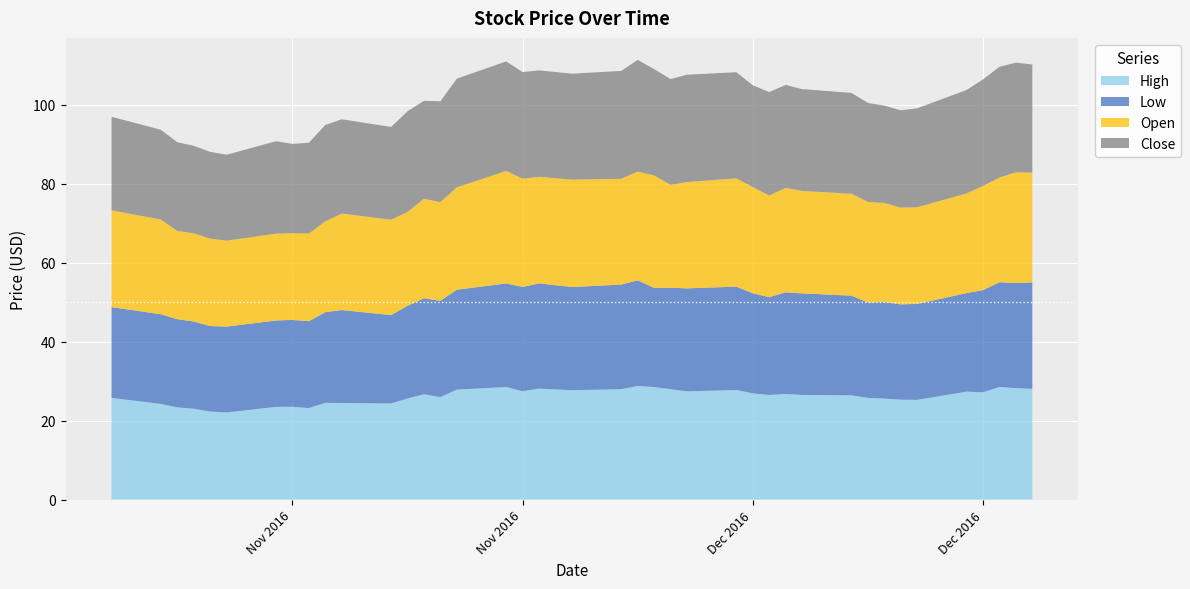

Reading left to right, extract all data points from this chart.

High: 2016-10-28=25.8	2016-10-31=24.2	2016-11-01=23.3	2016-11-02=23.0	2016-11-03=22.3	2016-11-04=22.1	2016-11-07=23.5	2016-11-08=23.5	2016-11-09=23.2	2016-11-10=24.5	2016-11-11=24.4	2016-11-14=24.3	2016-11-15=25.6	2016-11-16=26.7	2016-11-17=25.9	2016-11-18=27.9	2016-11-21=28.5	2016-11-22=27.4	2016-11-23=28.1	2016-11-25=27.7	2016-11-28=28.0	2016-11-29=28.8	2016-11-30=28.5	2016-12-01=27.9	2016-12-02=27.4	2016-12-05=27.8	2016-12-06=26.9	2016-12-07=26.5	2016-12-08=26.7	2016-12-09=26.5	2016-12-12=26.4	2016-12-13=25.8	2016-12-14=25.6	2016-12-15=25.3	2016-12-16=25.2	2016-12-19=27.3	2016-12-20=27.2	2016-12-21=28.5	2016-12-22=28.2	2016-12-23=28.1
Low: 2016-10-28=23.0	2016-10-31=22.7	2016-11-01=22.4	2016-11-02=22.1	2016-11-03=21.7	2016-11-04=21.8	2016-11-07=21.9	2016-11-08=22.0	2016-11-09=22.0	2016-11-10=22.9	2016-11-11=23.6	2016-11-14=22.4	2016-11-15=23.5	2016-11-16=24.3	2016-11-17=24.4	2016-11-18=25.3	2016-11-21=26.2	2016-11-22=26.4	2016-11-23=26.7	2016-11-25=26.1	2016-11-28=26.5	2016-11-29=26.8	2016-11-30=25.1	2016-12-01=25.7	2016-12-02=26.1	2016-12-05=26.2	2016-12-06=25.4	2016-12-07=24.8	2016-12-08=25.8	2016-12-09=25.7	2016-12-12=25.2	2016-12-13=24.2	2016-12-14=24.5	2016-12-15=24.1	2016-12-16=24.3	2016-12-19=25.0	2016-12-20=25.9	2016-12-21=26.5	2016-12-22=26.6	2016-12-23=27.0
Open: 2016-10-28=24.5	2016-10-31=24.0	2016-11-01=22.4	2016-11-02=22.4	2016-11-03=22.1	2016-11-04=21.8	2016-11-07=22.0	2016-11-08=22.0	2016-11-09=22.2	2016-11-10=23.0	2016-11-11=24.4	2016-11-14=24.2	2016-11-15=23.8	2016-11-16=25.2	2016-11-17=25.0	2016-11-18=25.9	2016-11-21=28.5	2016-11-22=27.4	2016-11-23=27.0	2016-11-25=27.2	2016-11-28=26.8	2016-11-29=27.6	2016-11-30=28.5	2016-12-01=26.1	2016-12-02=26.9	2016-12-05=27.4	2016-12-06=26.9	2016-12-07=25.8	2016-12-08=26.5	2016-12-09=26.0	2016-12-12=25.8	2016-12-13=25.5	2016-12-14=25.1	2016-12-15=24.5	2016-12-16=24.5	2016-12-19=25.2	2016-12-20=26.4	2016-12-21=26.5	2016-12-22=28.1	2016-12-23=27.8
Close: 2016-10-28=23.7	2016-10-31=22.8	2016-11-01=22.5	2016-11-02=22.1	2016-11-03=22.0	2016-11-04=21.8	2016-11-07=23.4	2016-11-08=22.6	2016-11-09=23.0	2016-11-10=24.4	2016-11-11=23.9	2016-11-14=23.5	2016-11-15=25.5	2016-11-16=24.8	2016-11-17=25.6	2016-11-18=27.5	2016-11-21=27.8	2016-11-22=27.0	2016-11-23=27.0	2016-11-25=26.8	2016-11-28=27.3	2016-11-29=28.3	2016-11-30=26.9	2016-12-01=26.8	2016-12-02=27.2	2016-12-05=26.9	2016-12-06=25.8	2016-12-07=26.2	2016-12-08=26.1	2016-12-09=25.8	2016-12-12=25.6	2016-12-13=25.1	2016-12-14=24.7	2016-12-15=24.6	2016-12-16=25.1	2016-12-19=26.2	2016-12-20=27.0	2016-12-21=28.1	2016-12-22=27.8	2016-12-23=27.4